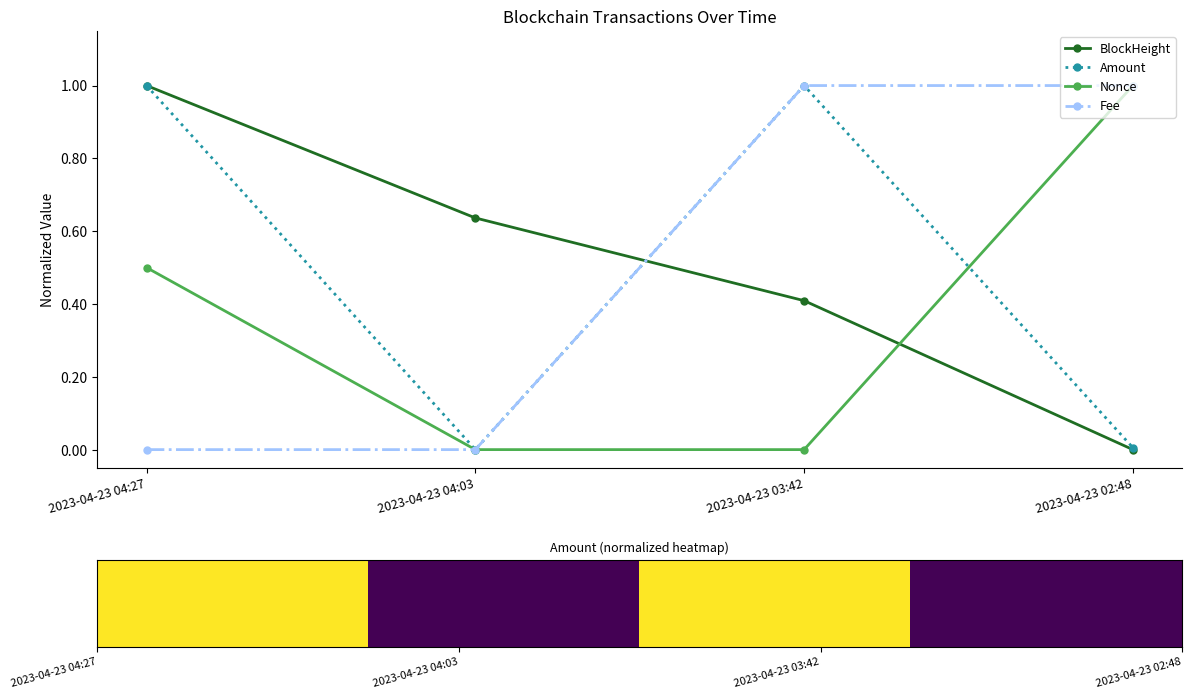

List the labels in order of BlockHeight value, smallest first.

2023-04-23 02:48, 2023-04-23 03:42, 2023-04-23 04:03, 2023-04-23 04:27